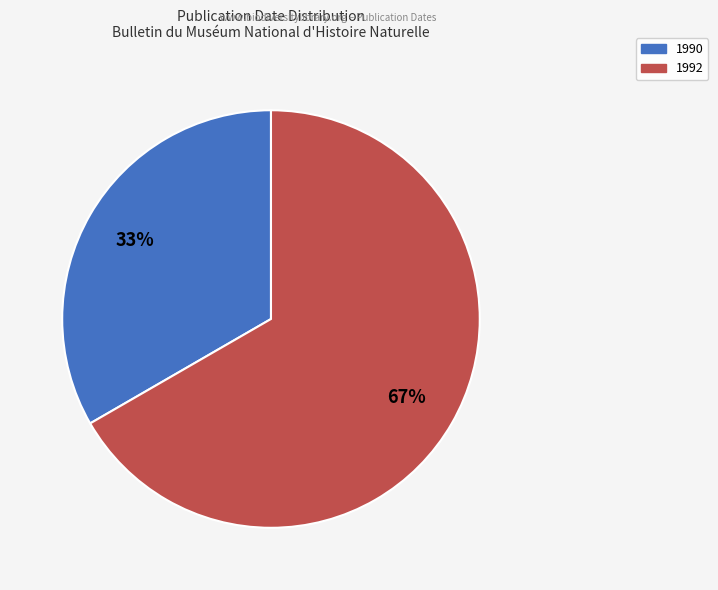

Between 1990 and 1992, which is larger?

1992